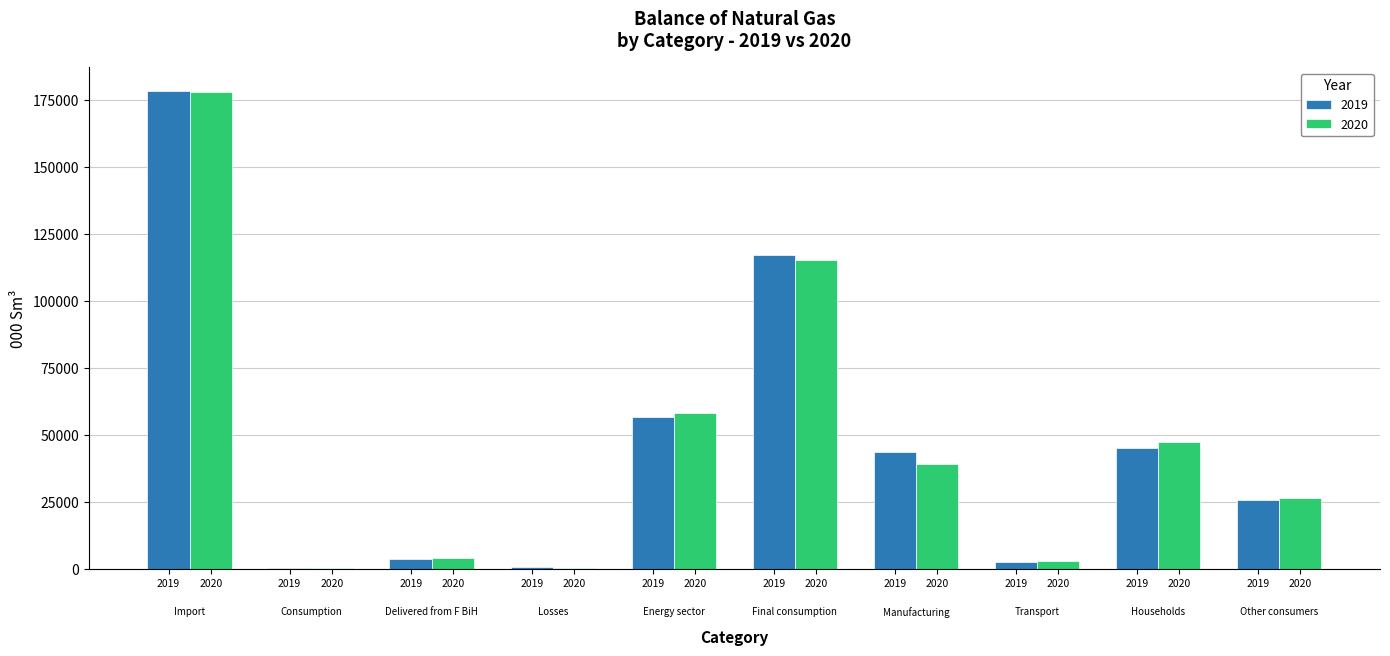

What is the maximum value shown in the chart?

178316